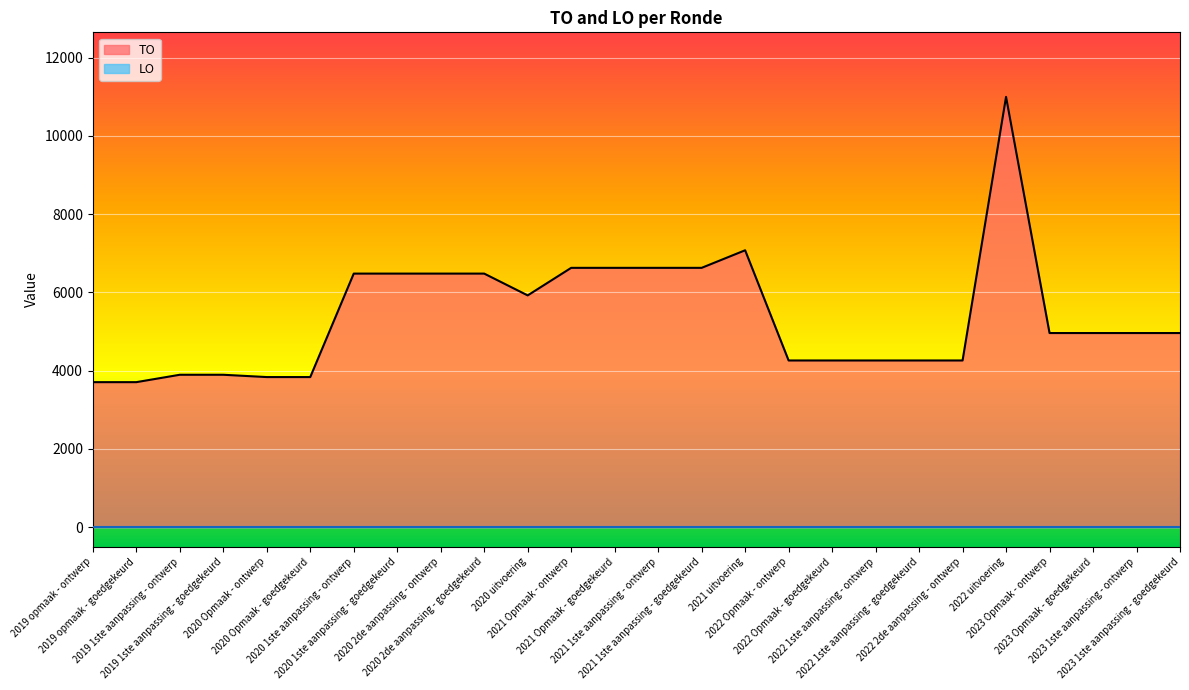

What is the label of the 22nd point from the right?

2020 Opmaak - ontwerp